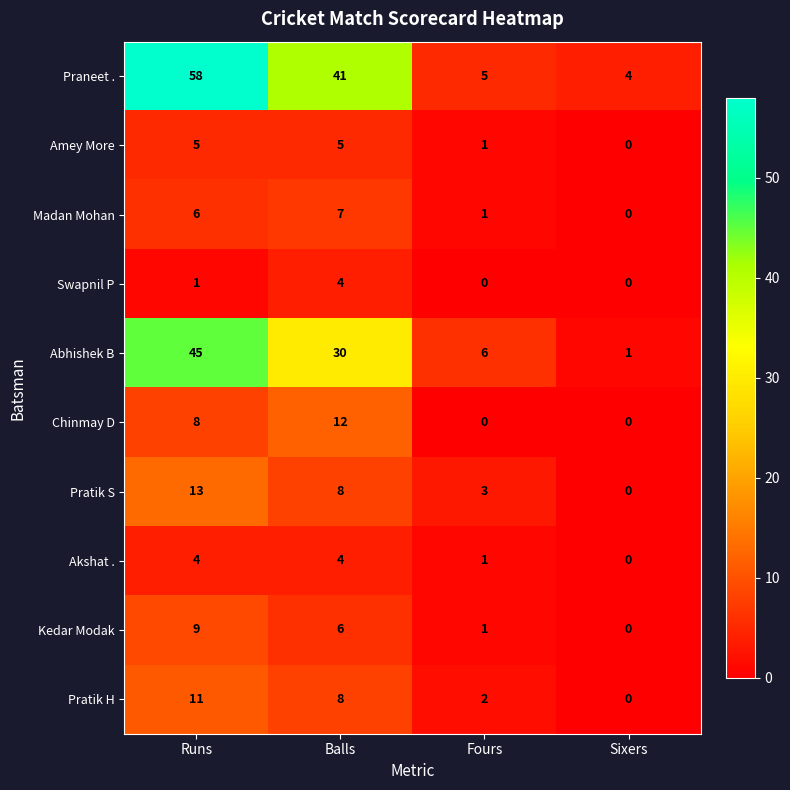

What is the sum of all Akshat . values?

9